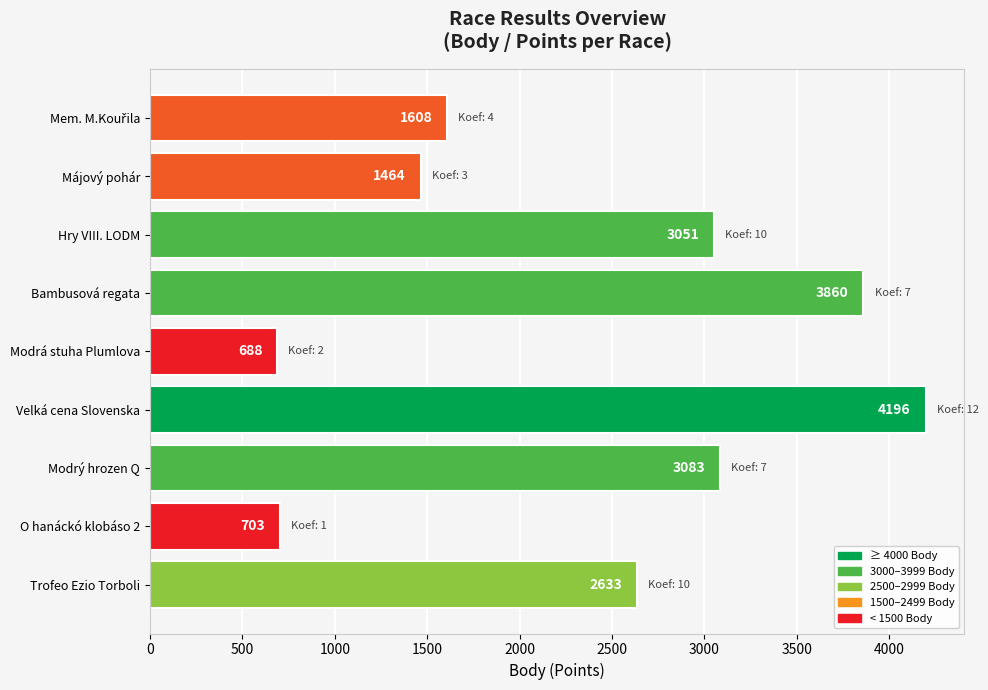

Which label corresponds to the largest value in the chart?

Velká cena Slovenska